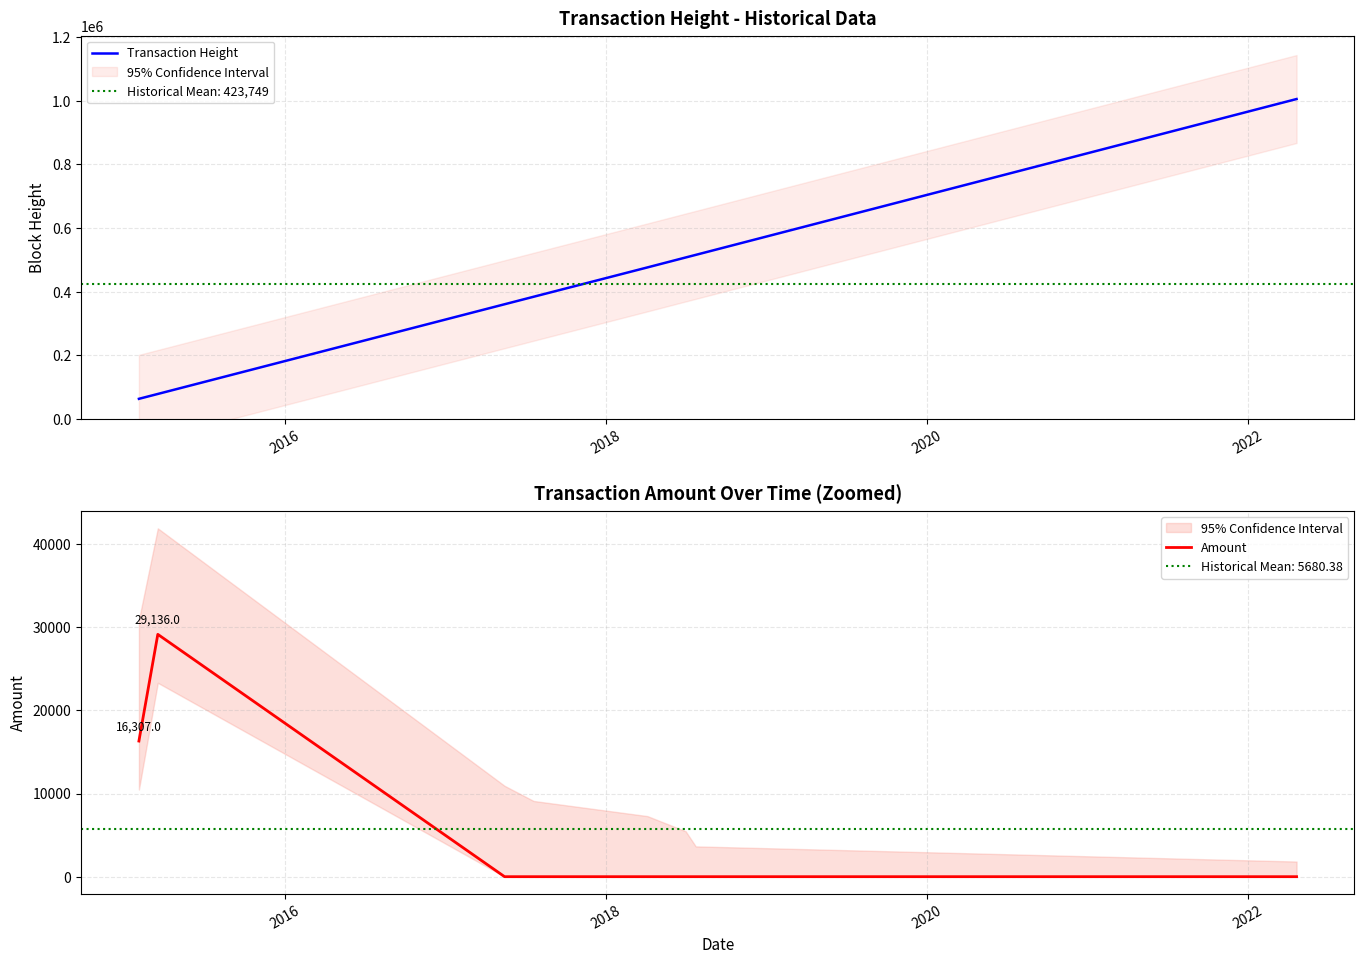

Reading left to right, list all the values displayed in this chart.

Transaction Height: 62960.0	78272.0	360307.0	383850.0	476123.0	507360.0	515561.0	1005560.0
Amount: 16307.0	29136.0	0.0	0.0	0.0	0.0	0.0	0.0